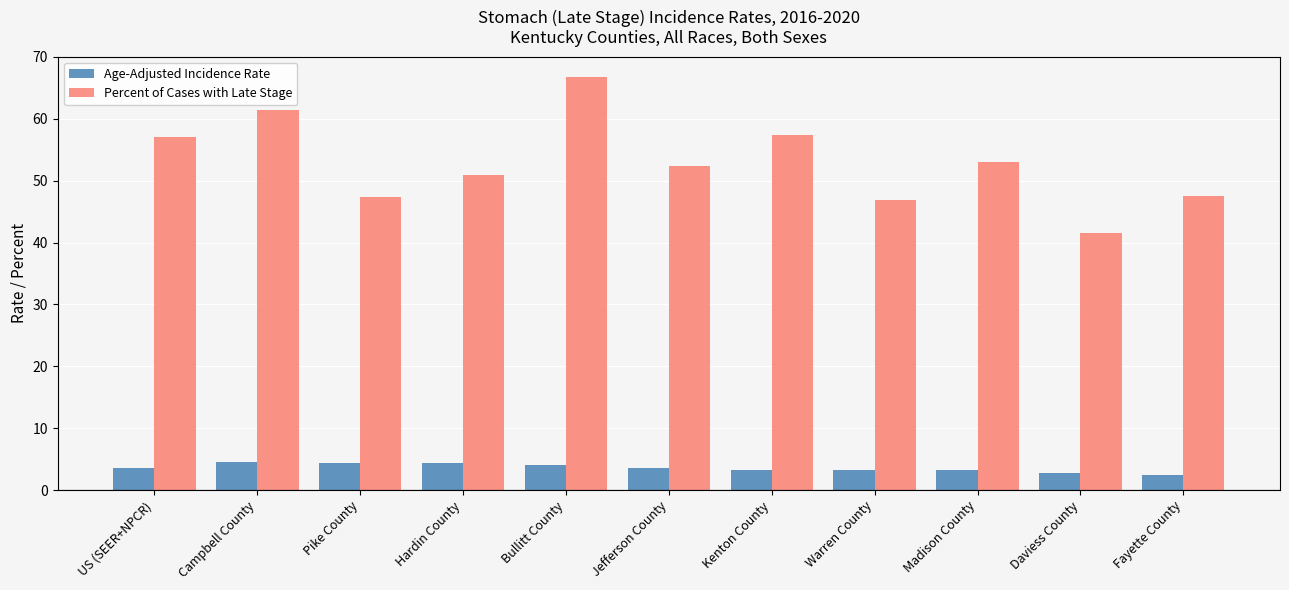

What is the label of the 7th bar from the left?

Kenton County